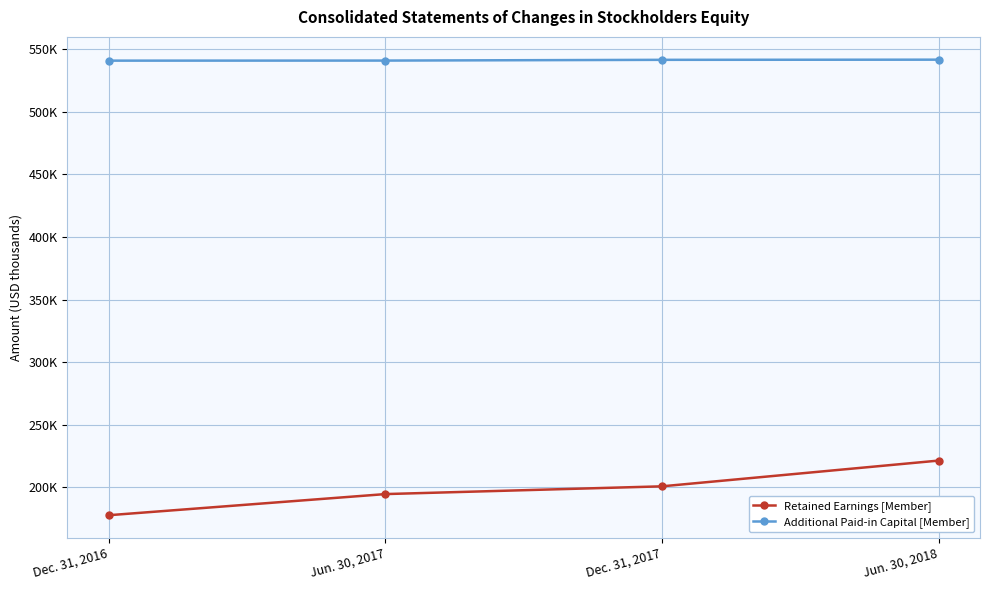

Which series has the largest total across all categories?

Additional Paid-in Capital [Member]